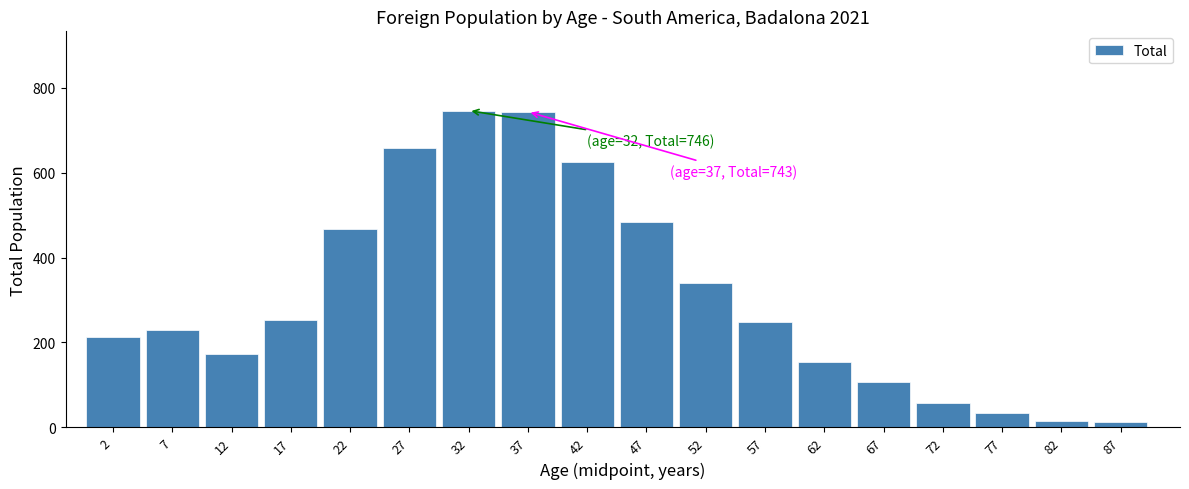

What is the change in value from 32 to 57?

-497